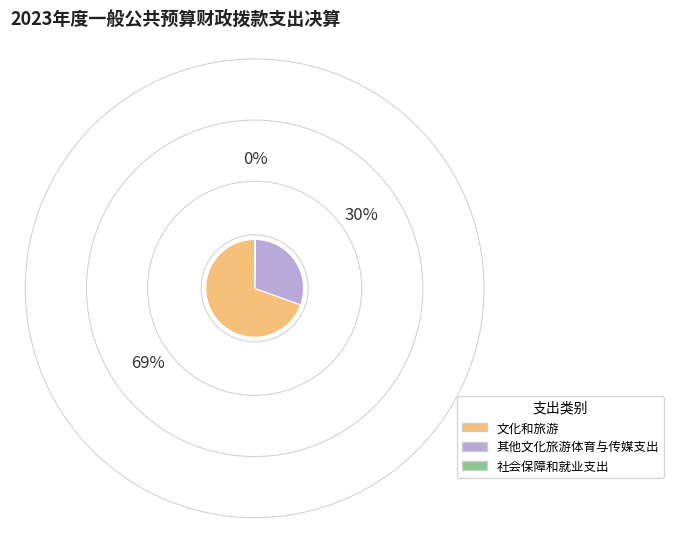

Combined, do 文化和旅游 and 其他文化旅游体育与传媒支出 account for over 50%?

Yes